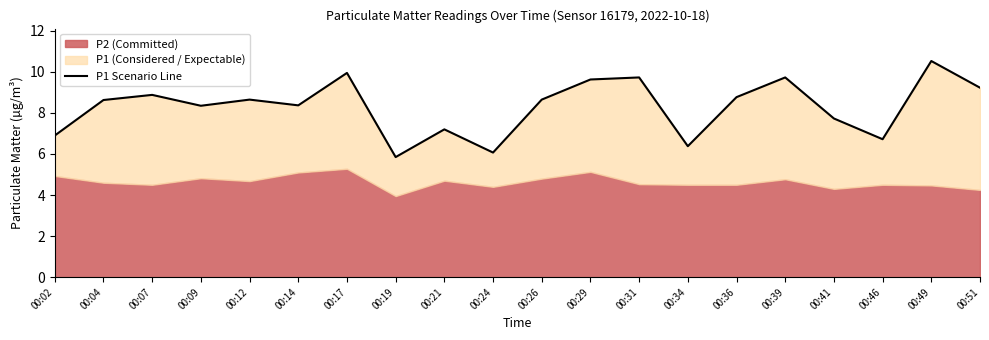

What is the value of the 11th point from the left?

8.7